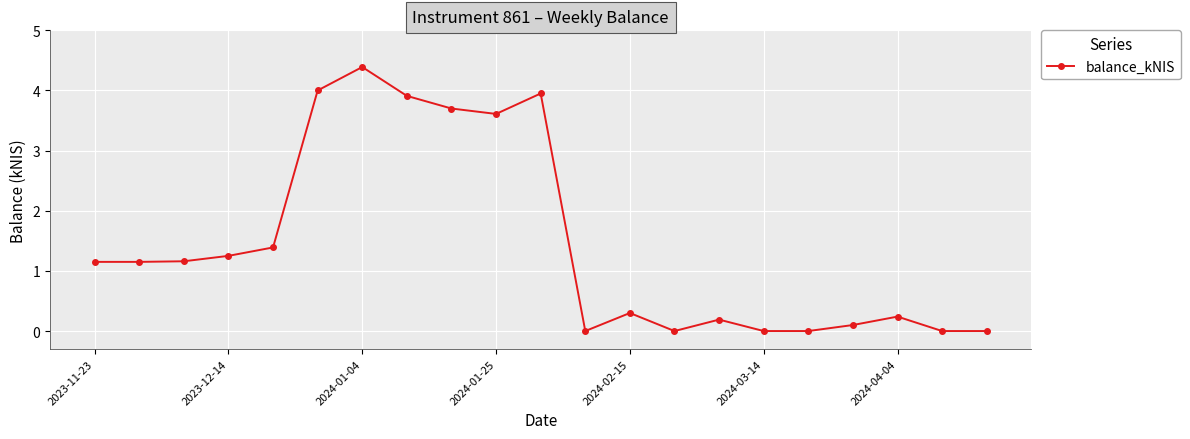

What is the value of the 8th point from the left?

3.9